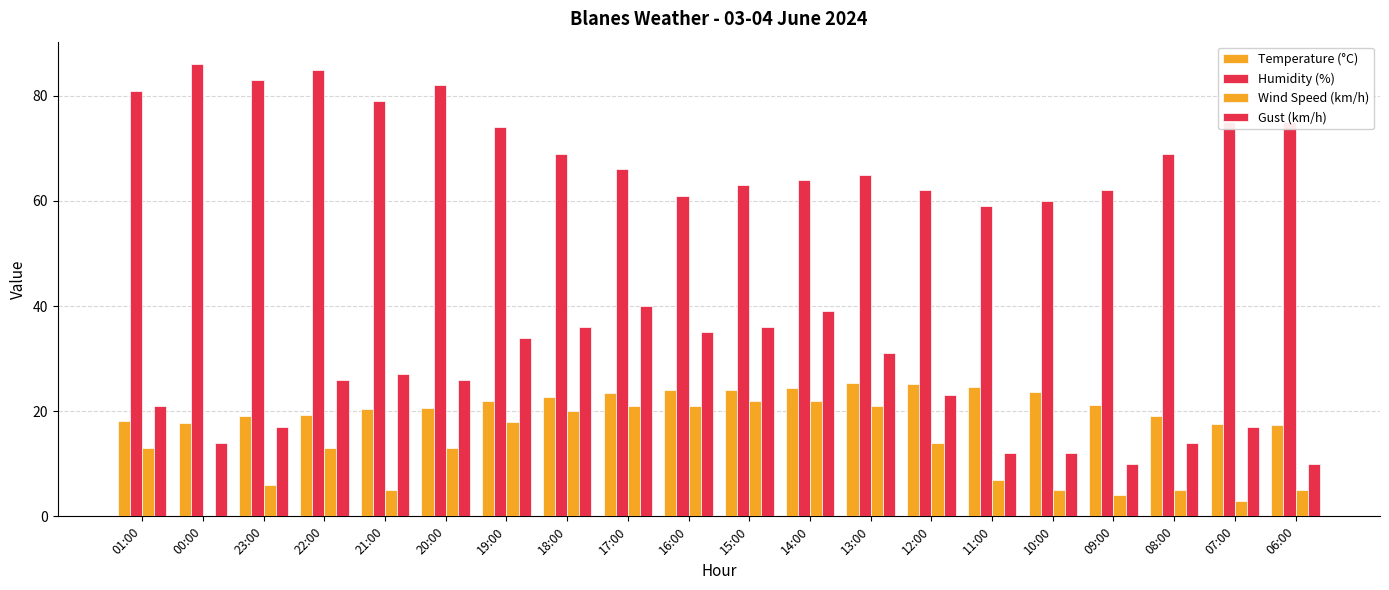

How many groups of bars are there?

20